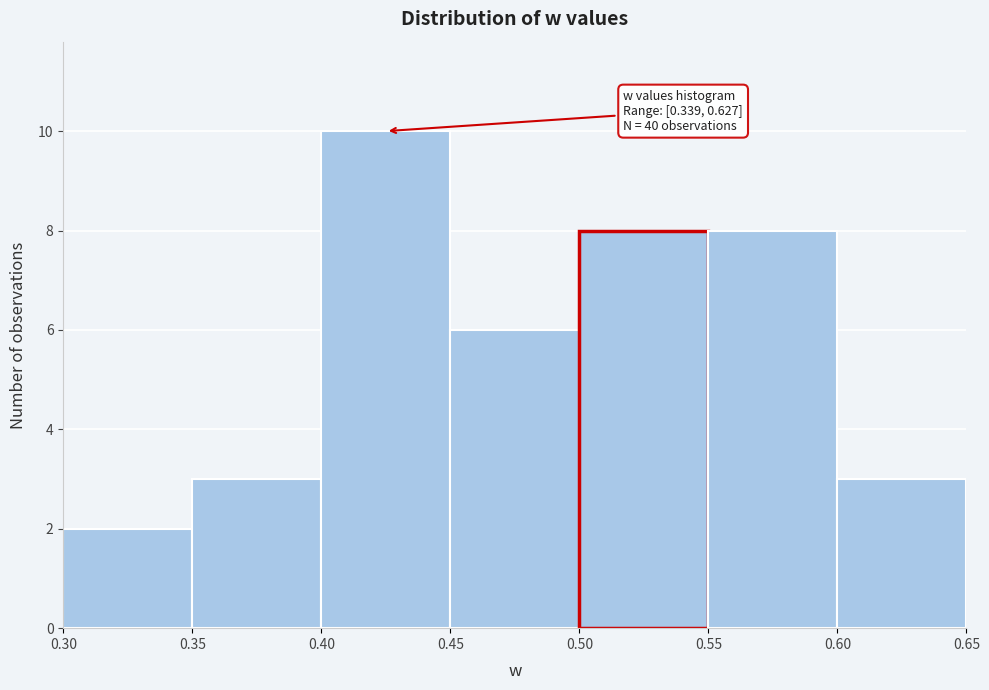

Over which range of the x-axis is the bar tallest?

0.40 to 0.45